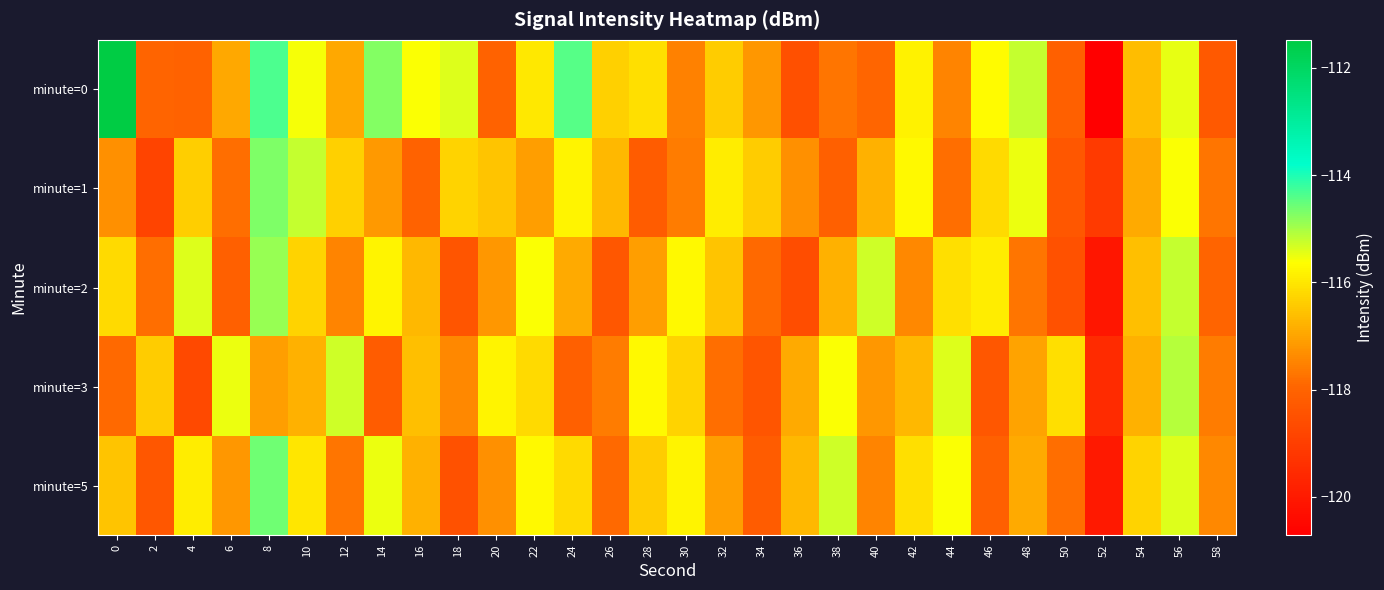

Reading left to right, list all the values displayed in this chart.

minute=0: 0=-111.5	2=-118.0	4=-118.0	6=-117.0	8=-114.3	10=-115.6	12=-116.9	14=-114.8	16=-115.6	18=-115.4	20=-118.0	22=-116.0	24=-114.4	26=-116.3	28=-116.1	30=-117.5	32=-116.4	34=-117.2	36=-118.5	38=-117.7	40=-117.9	42=-115.8	44=-117.5	46=-115.7	48=-115.2	50=-118.1	52=-120.7	54=-116.6	56=-115.5	58=-118.3
minute=1: 0=-117.3	2=-118.9	4=-116.4	6=-117.8	8=-114.7	10=-115.2	12=-116.3	14=-117.2	16=-118.0	18=-116.3	20=-116.5	22=-117.1	24=-115.8	26=-116.7	28=-118.2	30=-117.6	32=-115.9	34=-116.4	36=-117.3	38=-118.1	40=-116.8	42=-115.7	44=-117.8	46=-116.2	48=-115.5	50=-118.3	52=-119.1	54=-116.9	56=-115.6	58=-117.7
minute=2: 0=-116.2	2=-117.8	4=-115.4	6=-118.1	8=-114.9	10=-116.3	12=-117.5	14=-115.8	16=-116.7	18=-118.4	20=-117.2	22=-115.6	24=-116.9	26=-118.3	28=-117.1	30=-115.7	32=-116.5	34=-117.9	36=-118.6	38=-116.8	40=-115.3	42=-117.4	44=-116.1	46=-115.9	48=-117.7	50=-118.5	52=-120.1	54=-116.6	56=-115.2	58=-118.0
minute=3: 0=-117.9	2=-116.4	4=-118.7	6=-115.5	8=-117.1	10=-116.8	12=-115.3	14=-118.2	16=-116.6	18=-117.4	20=-115.8	22=-116.2	24=-118.1	26=-117.6	28=-115.7	30=-116.3	32=-117.8	34=-118.4	36=-116.9	38=-115.6	40=-117.2	42=-116.7	44=-115.4	46=-118.3	48=-117.0	50=-116.1	52=-119.5	54=-116.8	56=-115.1	58=-117.6
minute=5: 0=-116.5	2=-118.3	4=-115.9	6=-117.2	8=-114.6	10=-116.0	12=-117.7	14=-115.5	16=-116.8	18=-118.5	20=-117.3	22=-115.7	24=-116.2	26=-117.9	28=-116.4	30=-115.8	32=-117.1	34=-118.2	36=-116.7	38=-115.3	40=-117.5	42=-116.1	44=-115.6	46=-118.1	48=-116.9	50=-117.8	52=-120.0	54=-116.3	56=-115.4	58=-117.4